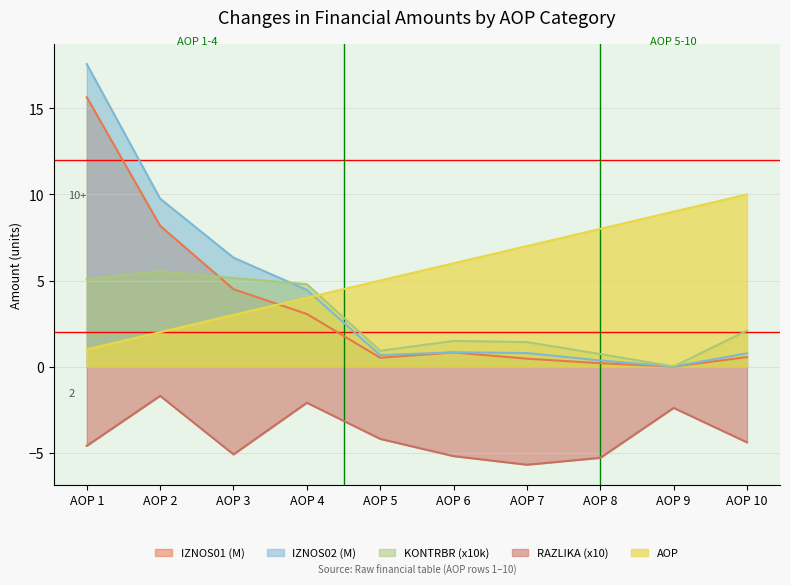

How many data points in KONTRBR are less than 2?

5